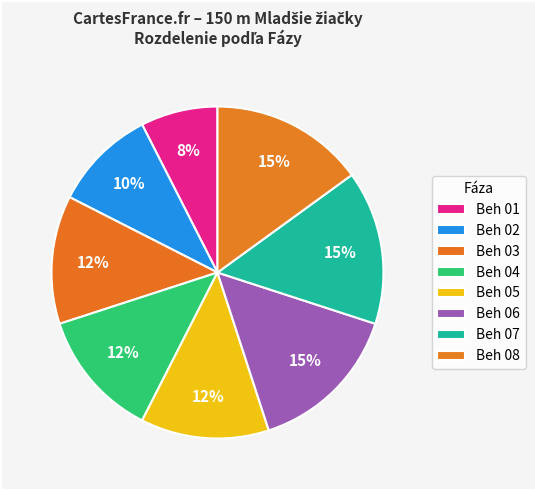

Count the number of slices in the pie.

8